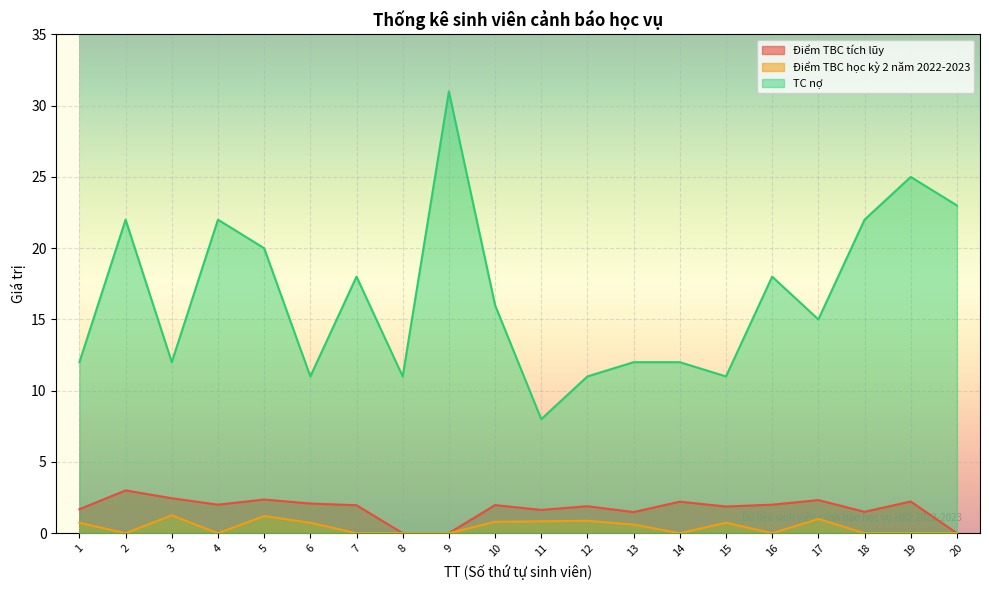

Reading left to right, extract all data points from this chart.

Điểm TBC tích lũy: 1.7	3.0	2.5	2.0	2.4	2.1	2.0	0.0	0.0	2.0	1.6	1.9	1.5	2.2	1.9	2.0	2.3	1.5	2.2	0.0
Điểm TBC học kỳ 2 năm 2022-2023: 0.7	0.0	1.2	0.0	1.2	0.7	0.0	0.0	0.0	0.8	0.8	0.9	0.6	0.0	0.7	0.0	1.0	0.0	0.0	0.0
TC nợ: 12.0	22.0	12.0	22.0	20.0	11.0	18.0	11.0	31.0	16.0	8.0	11.0	12.0	12.0	11.0	18.0	15.0	22.0	25.0	23.0